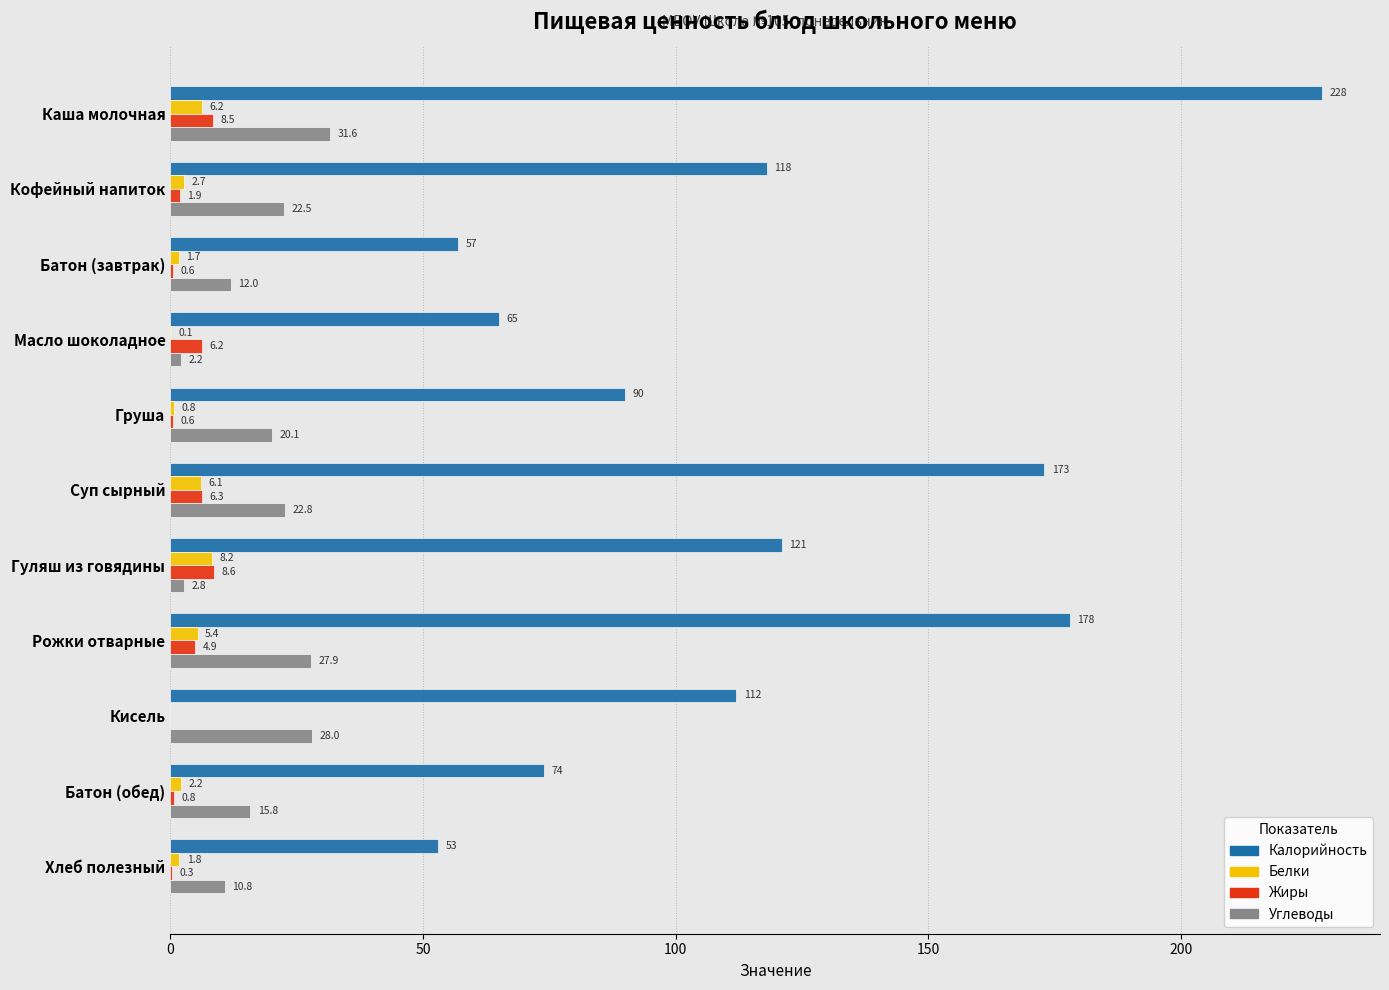

What is the sum of the Жиры values at Батон (завтрак) and Батон (обед)?

1.4